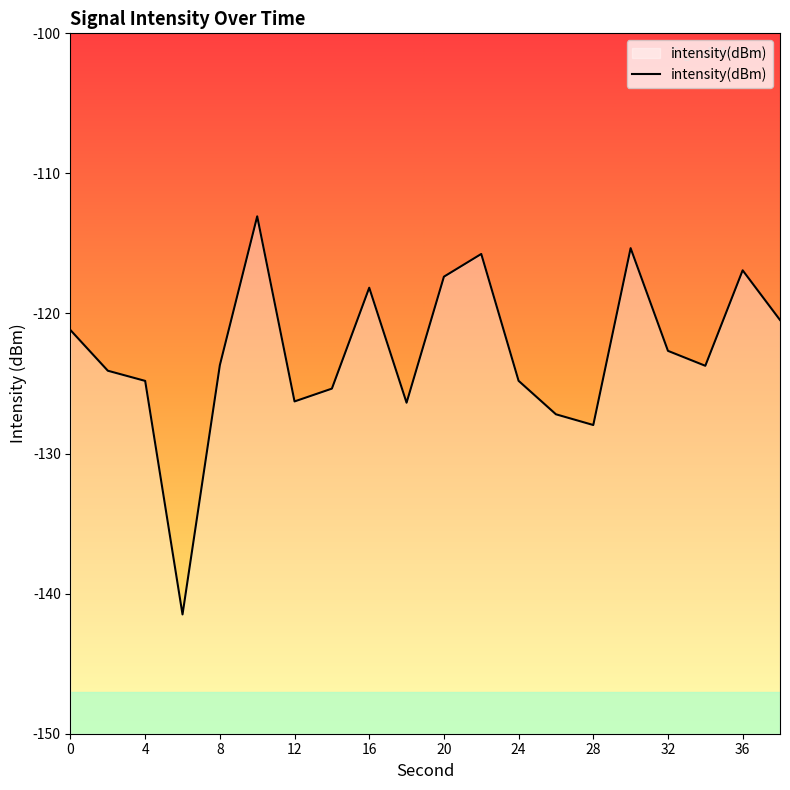

Rank the categories by value from highest to lowest.

10, 30, 22, 36, 20, 16, 38, 0, 32, 8, 34, 2, 24, 4, 14, 12, 18, 26, 28, 6